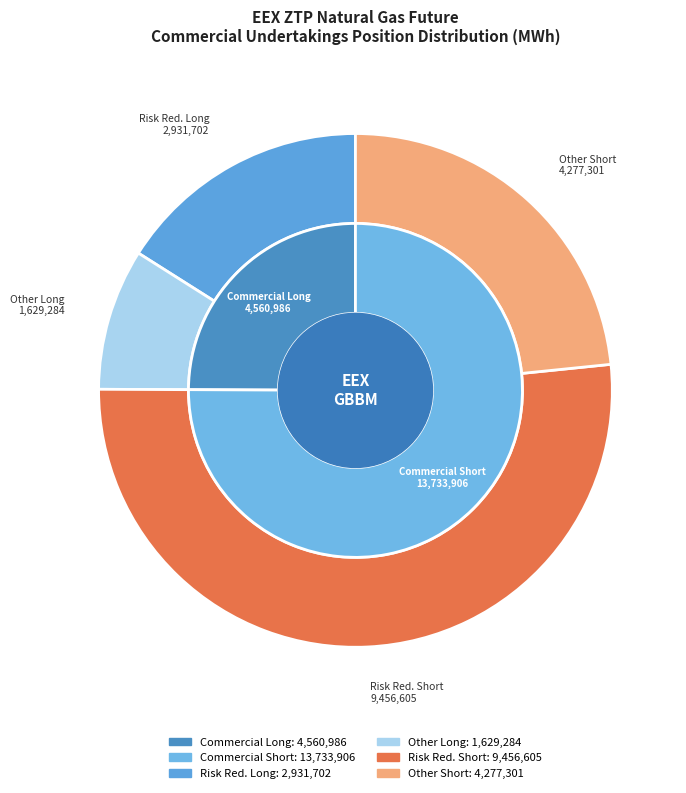

How many slices are in this pie chart?

2